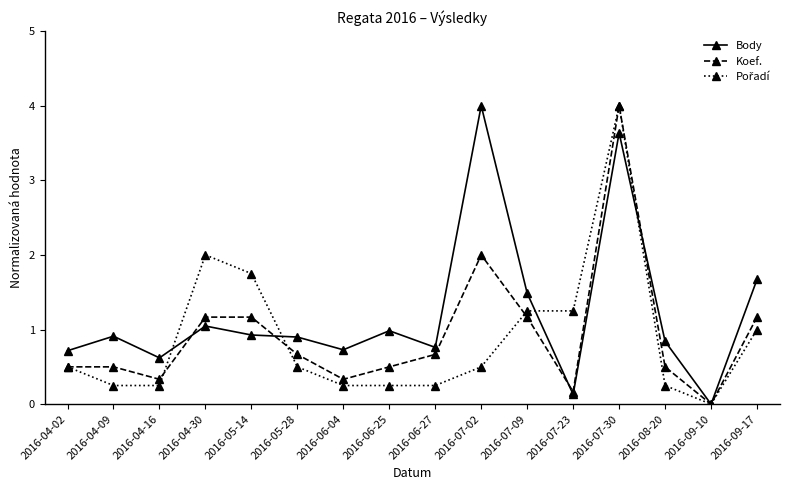

After their last crossing, which series has the higher values: Koef. or Body?

Body